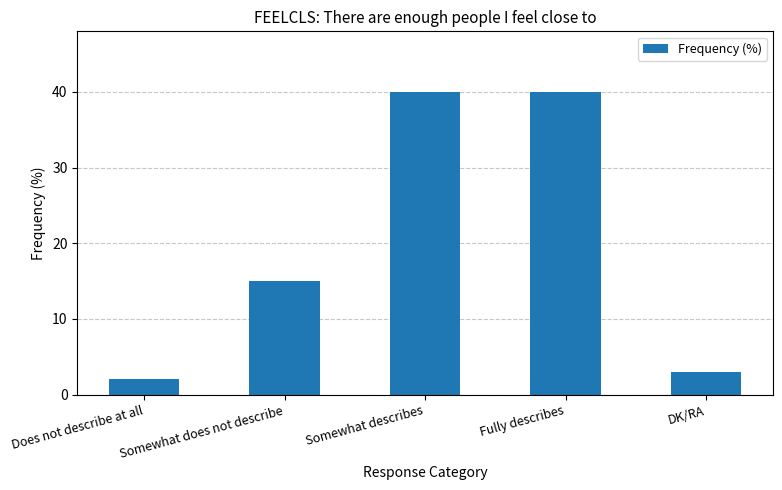

What is the value of the 1st bar from the left?

2